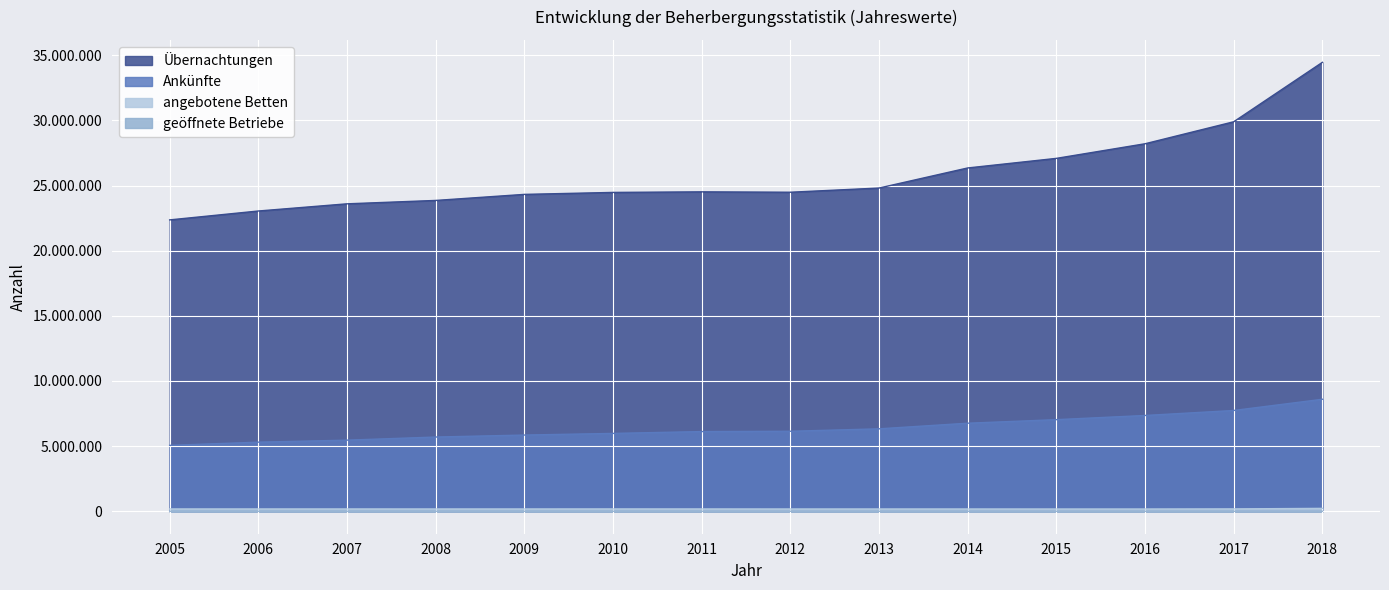

What is the total value across all series at 2016?

35734846